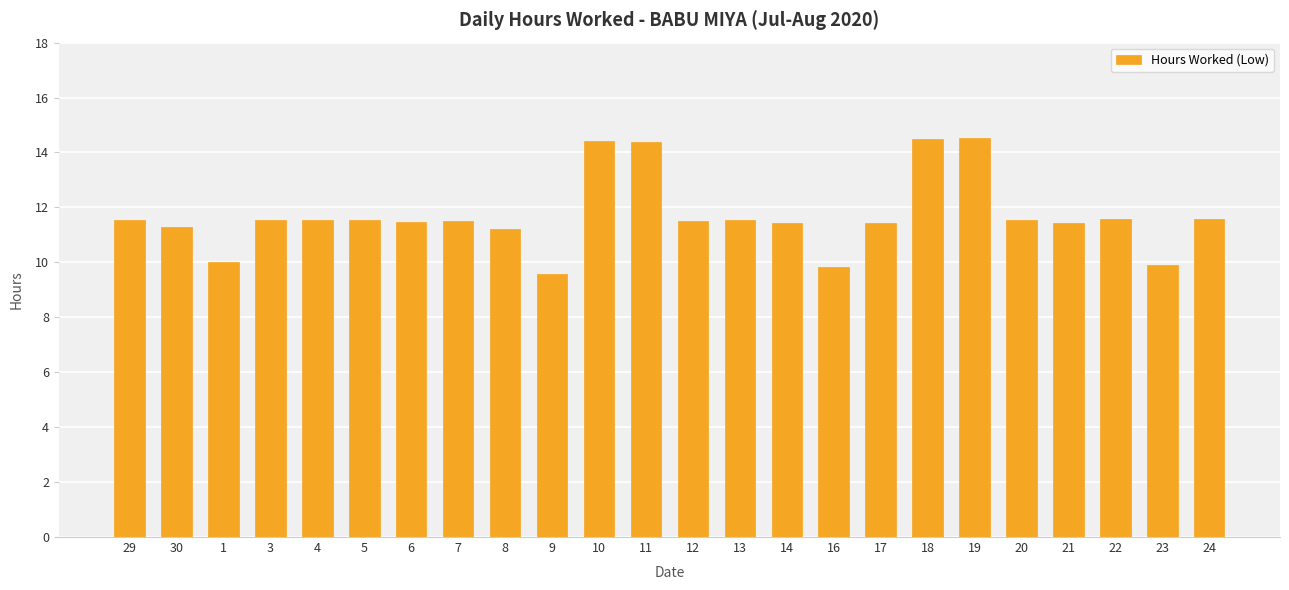

What is the value of the 7th bar from the left?

11.5